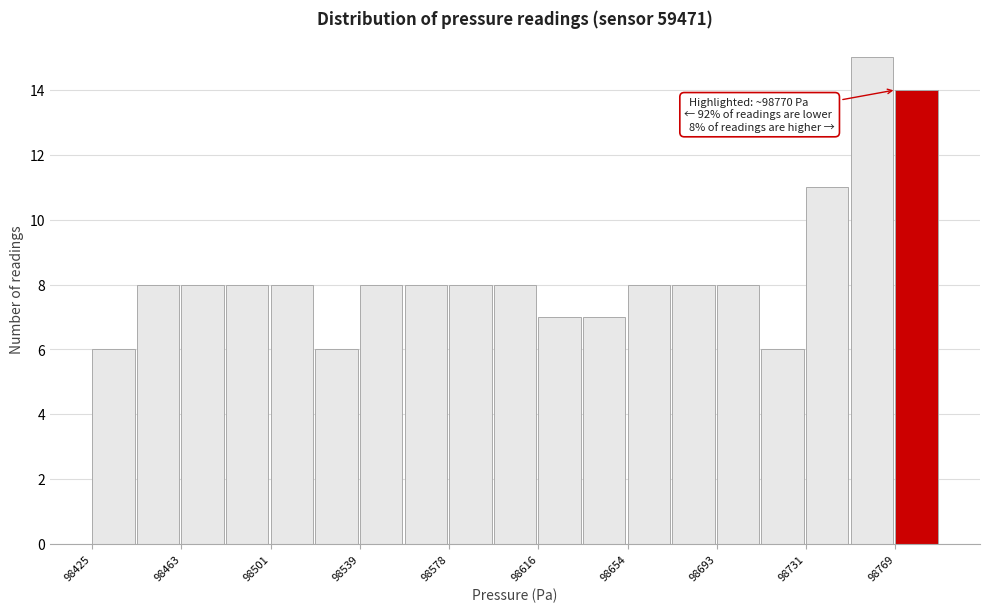

Around what value on the x-axis is the tallest bar? Give the approximate position of its centre, as read against the axis.

98760